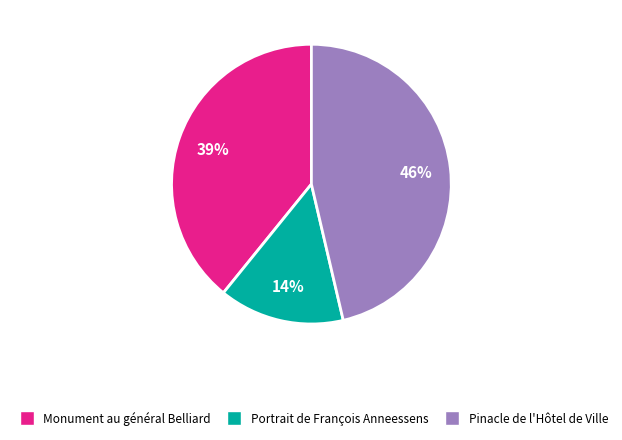

What percentage is the Monument au général Belliard slice, to the nearest percent?

39%